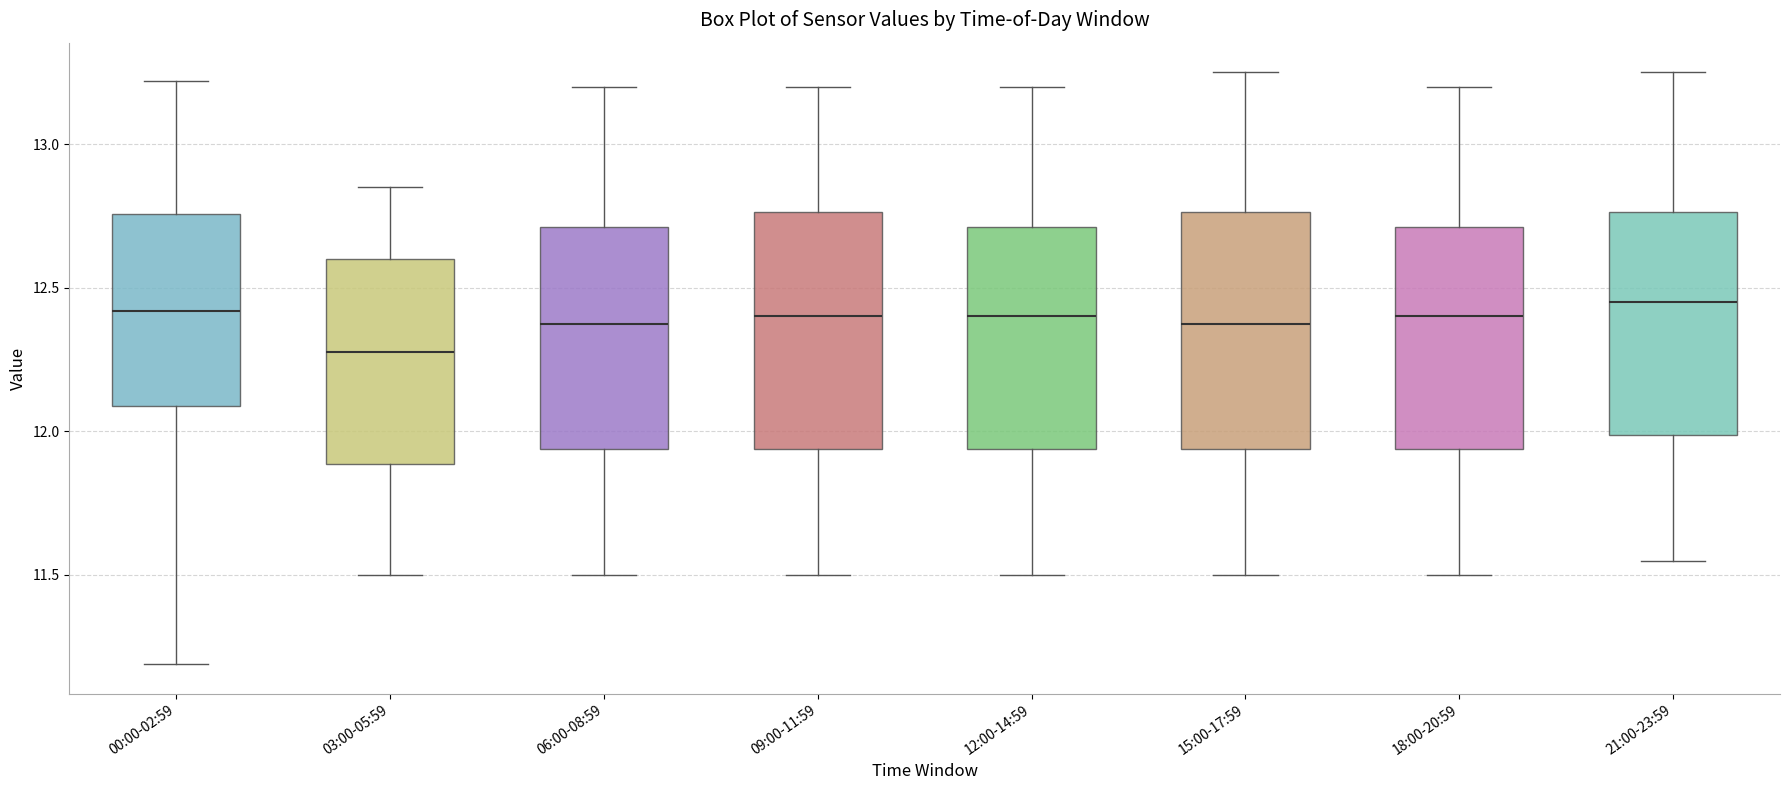

Which box's median line is the lowest?

03:00-05:59